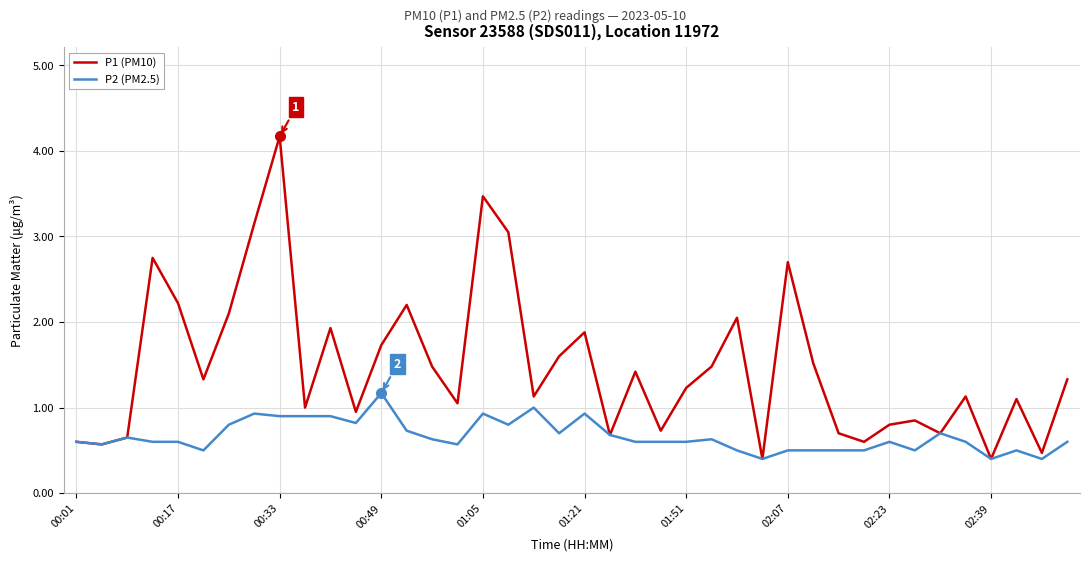

What are all the series names shown in the legend?

P1 (PM10), P2 (PM2.5)